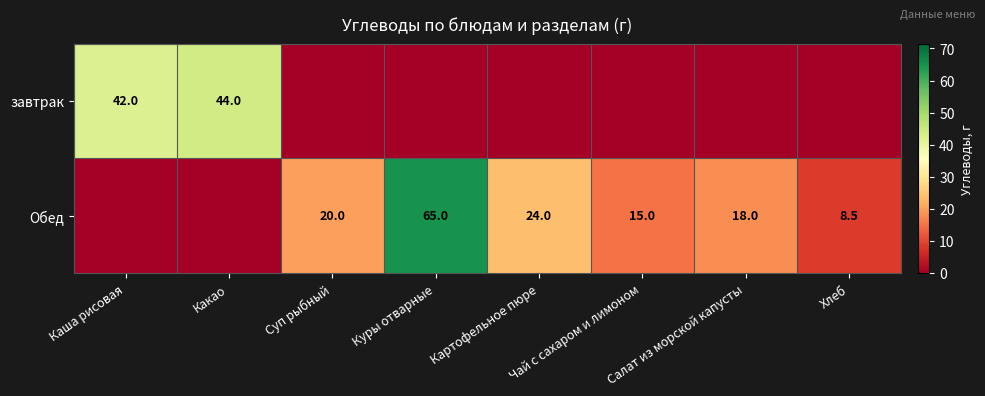

The завтрак series shows 27.5 at Какао. True or false?

False